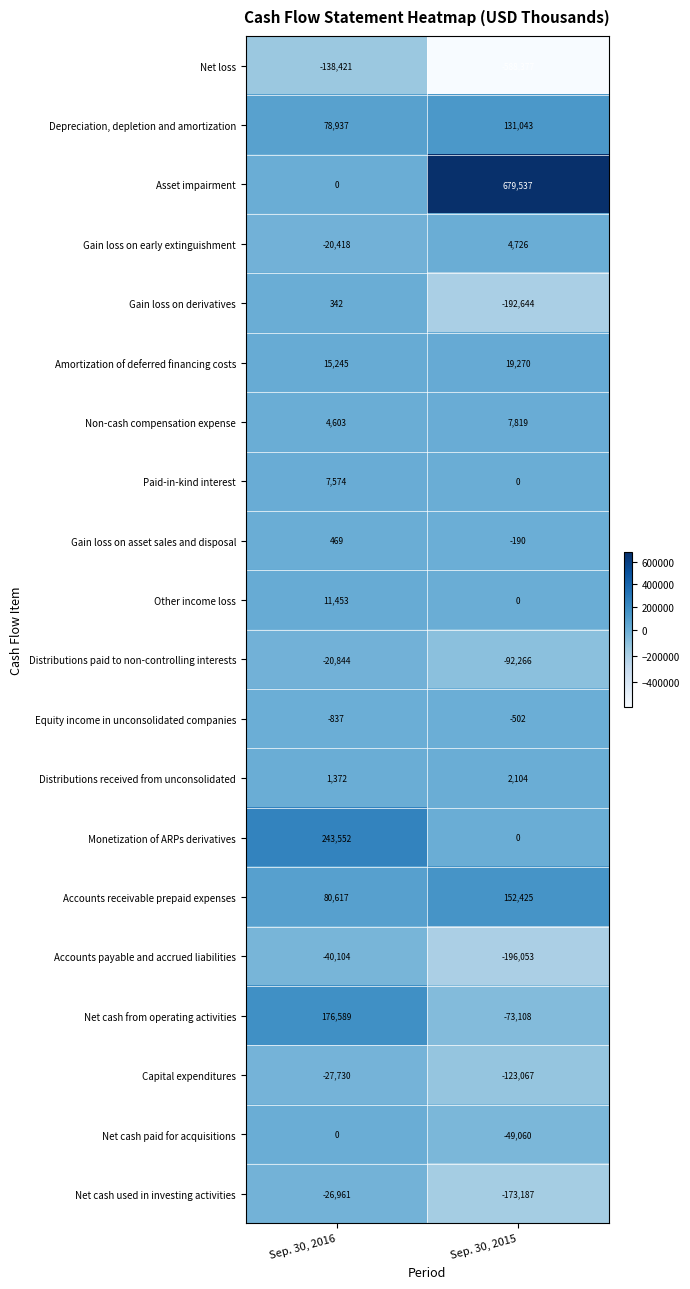

Where is Depreciation, depletion and amortization nearest to the value 104990?

Sep. 30, 2016